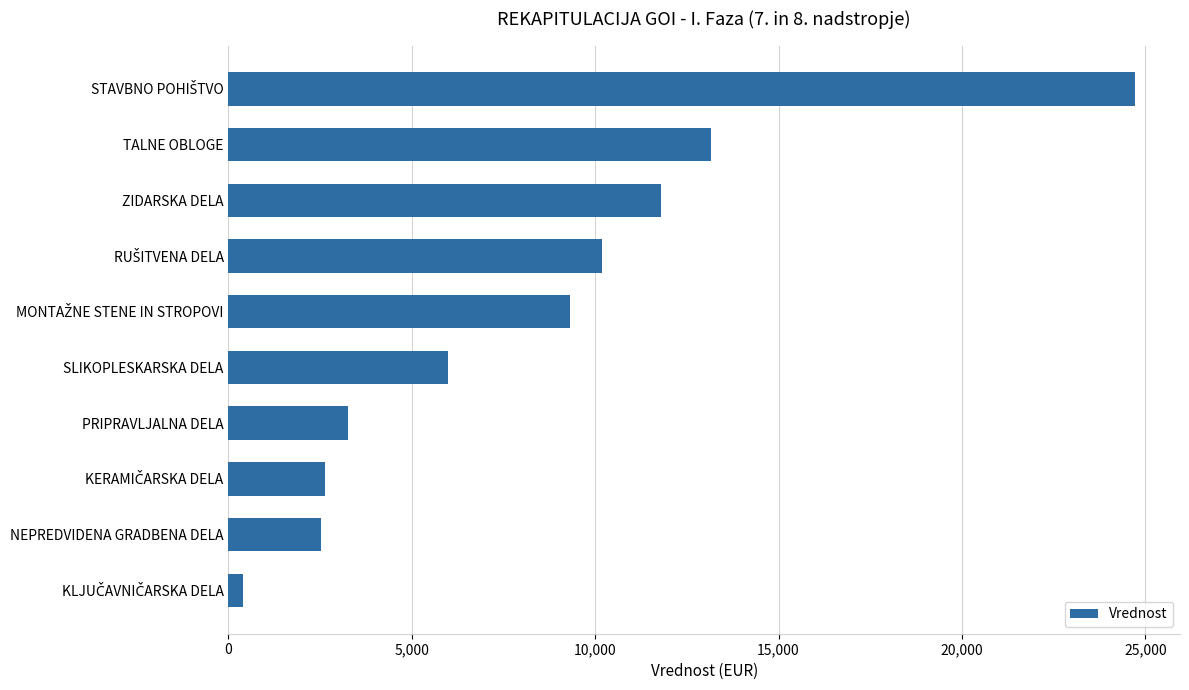

True or false: the data shows 4028.0 at NEPREDVIDENA GRADBENA DELA.

False